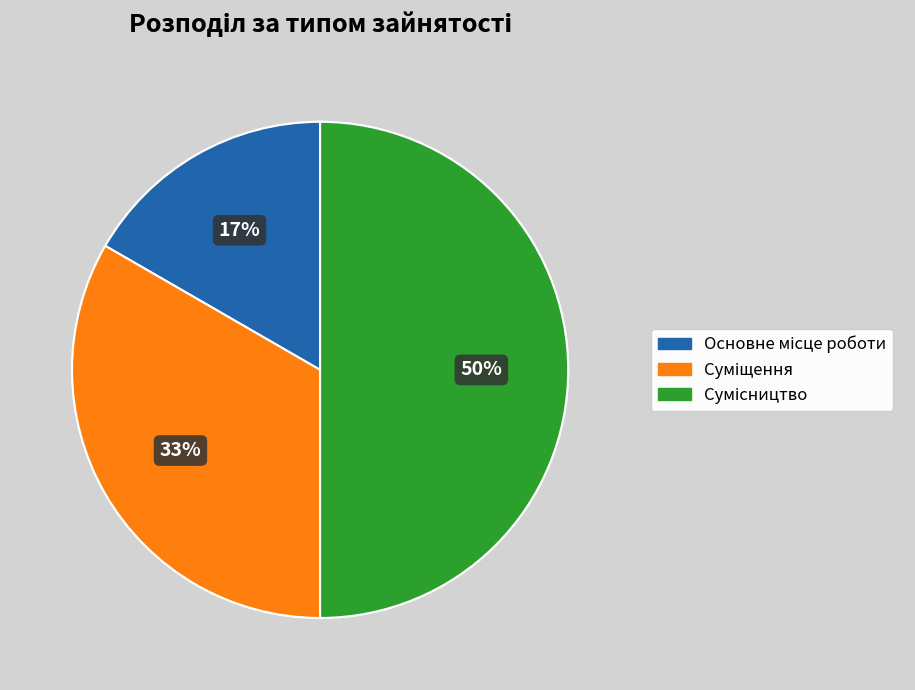

To the nearest percent, what is the average slice percentage?

33%